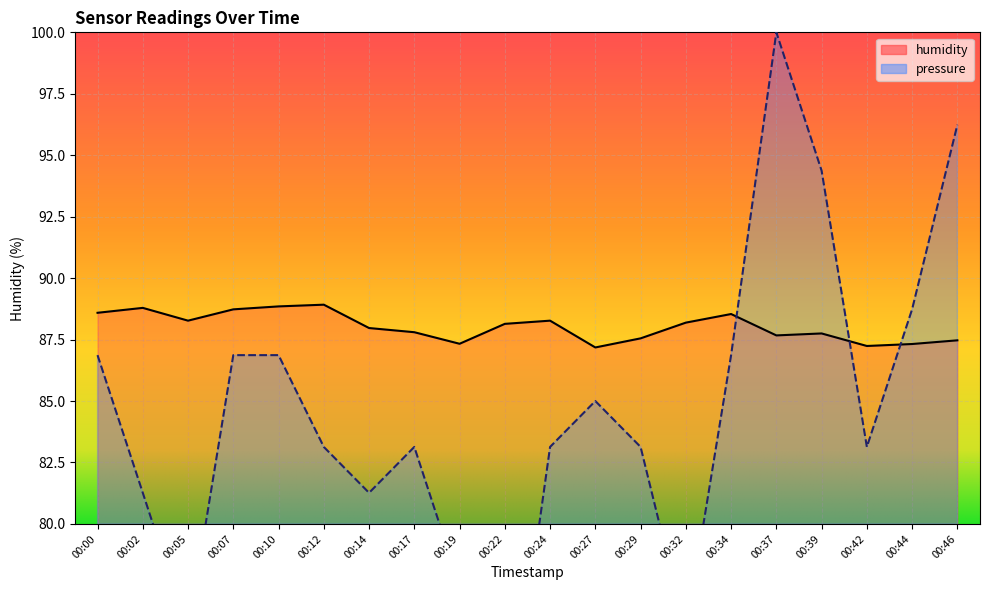

How many values in the pressure series are below 83?

6